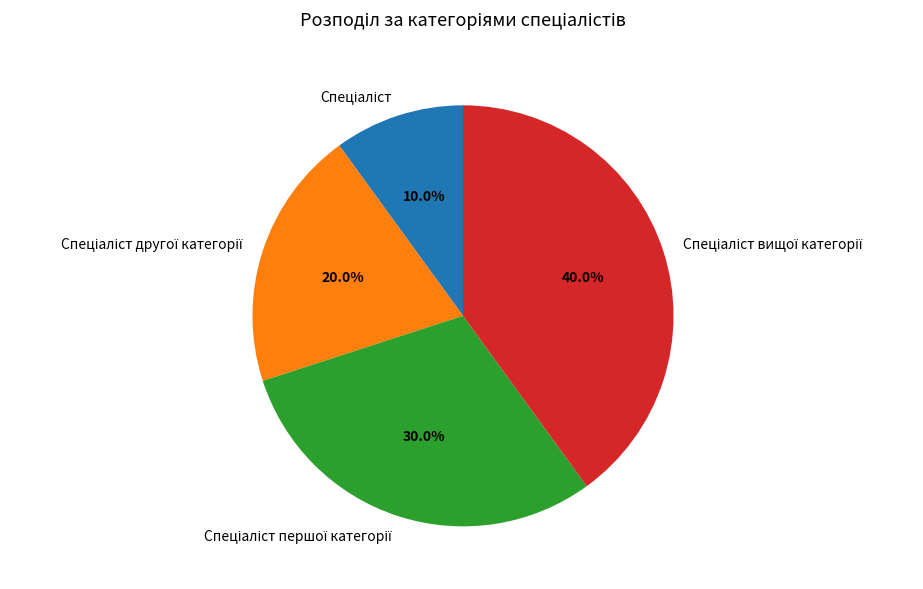

Is there a majority slice in this chart?

No